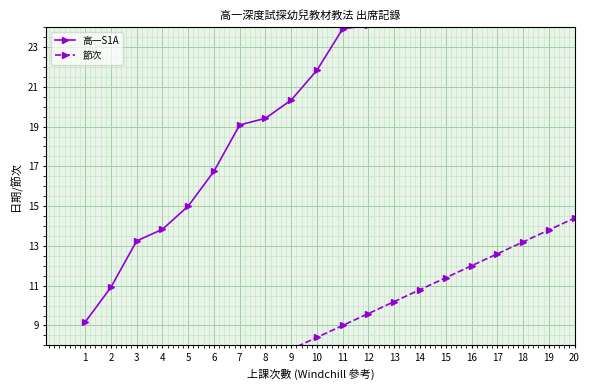

Which series has the largest range (max minus min)?

高一S1A